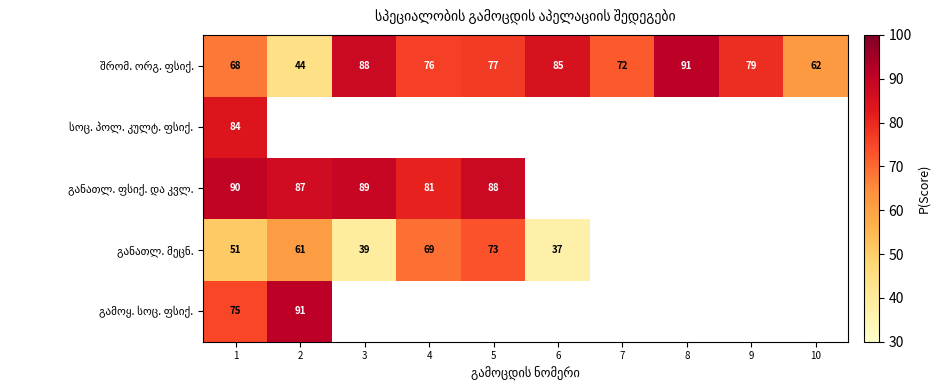

What is the difference between the შრომ. ორგ. ფსიქ. values at 5 and 9?

2.0